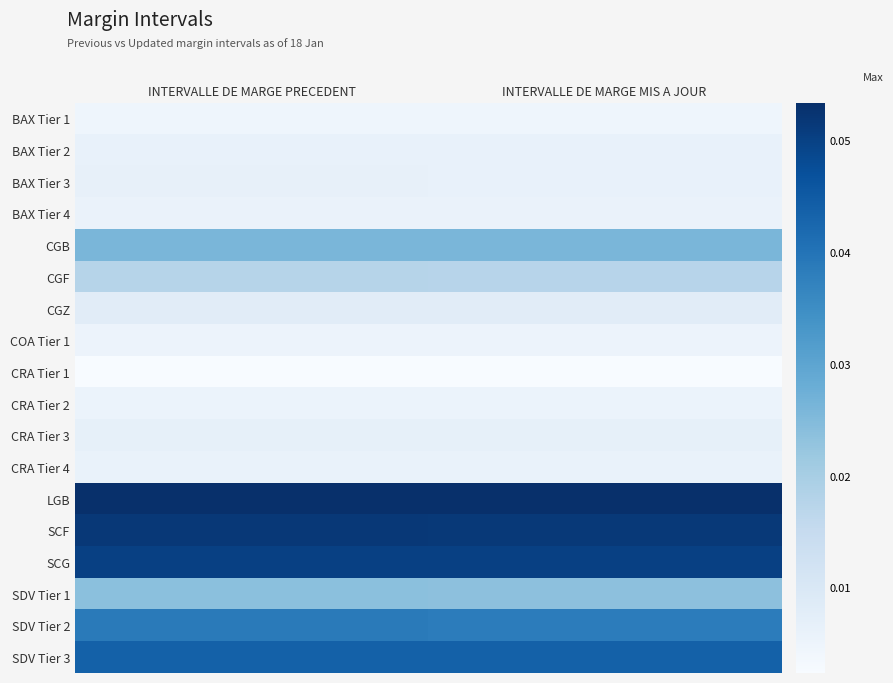

At how many categories does at least one series exceed 0?

2